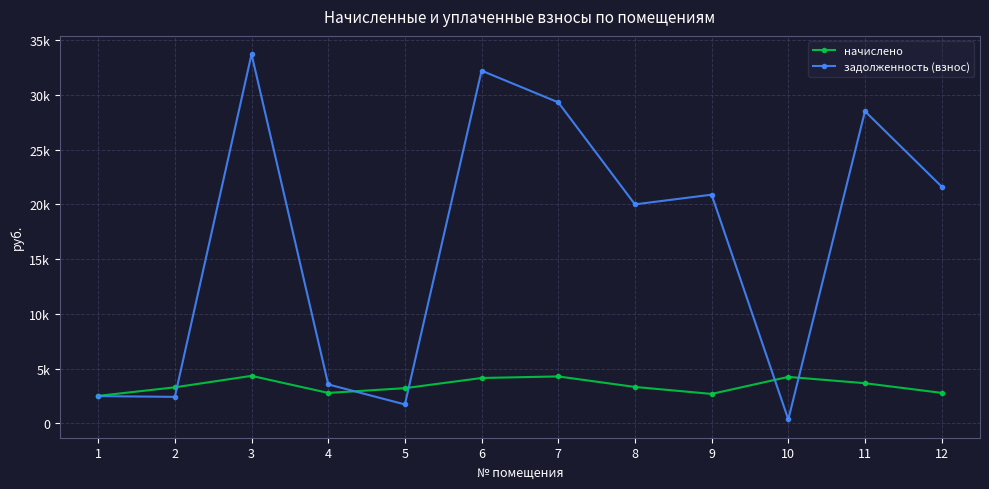

Is this an area chart (filled region under the line)?

No